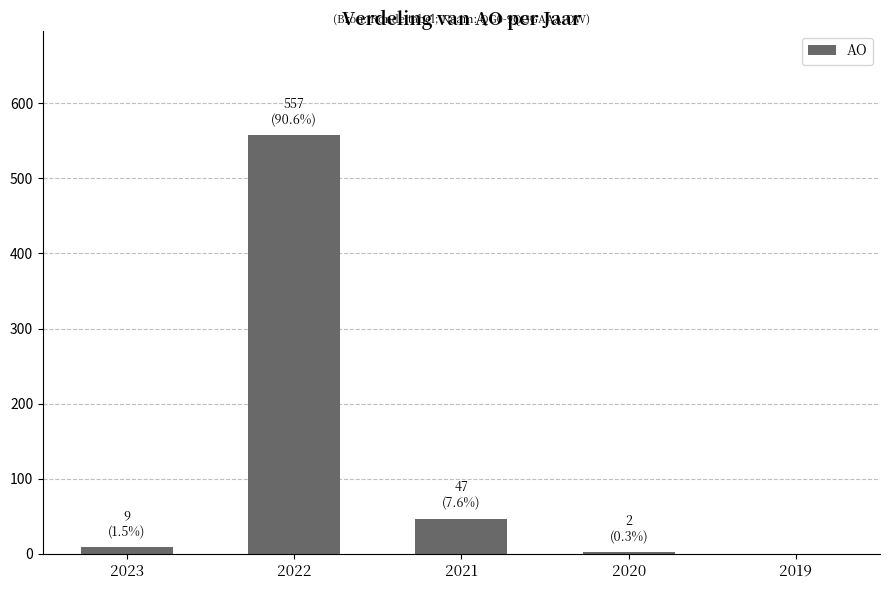

At which category does the chart reach its peak across all series?

2022